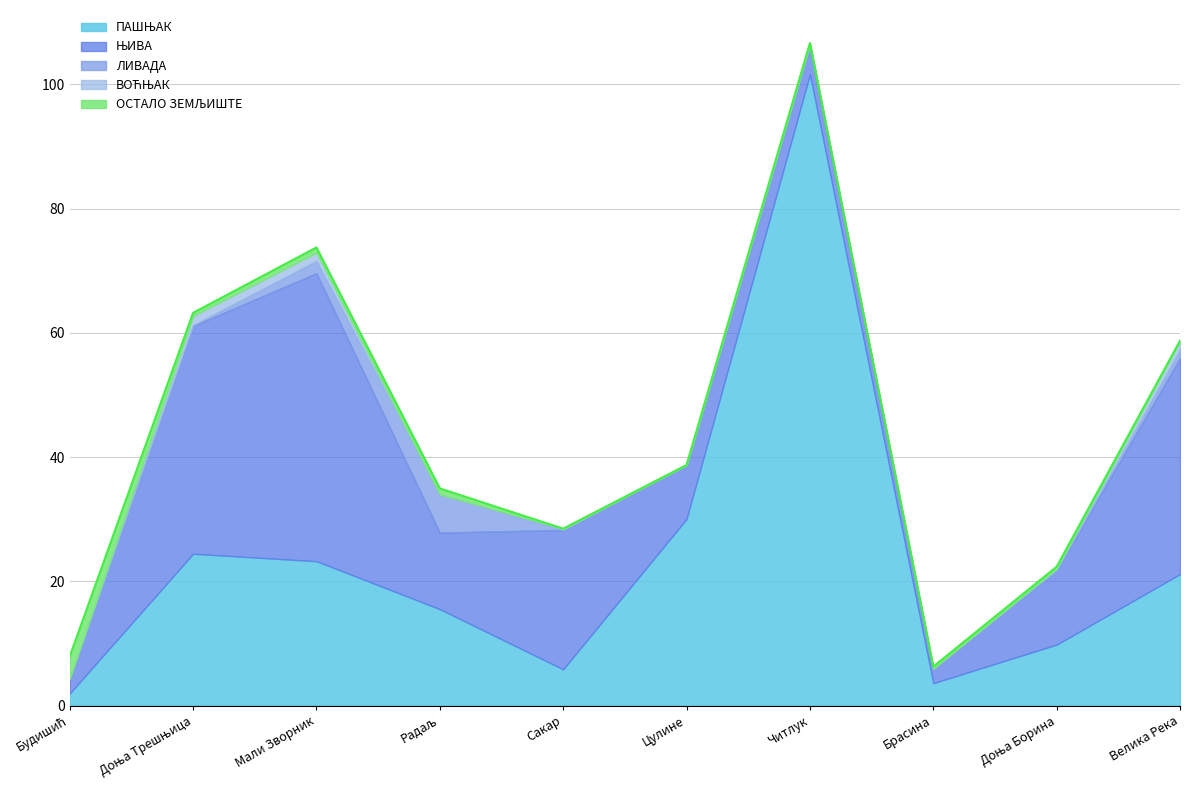

At which category does ВОЋЊАК reach its first local valley?

Радаљ